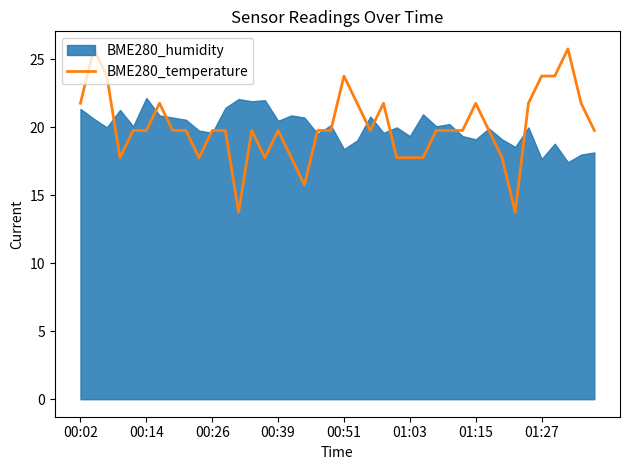

What is the difference between the values at 14 and 17?

2.0